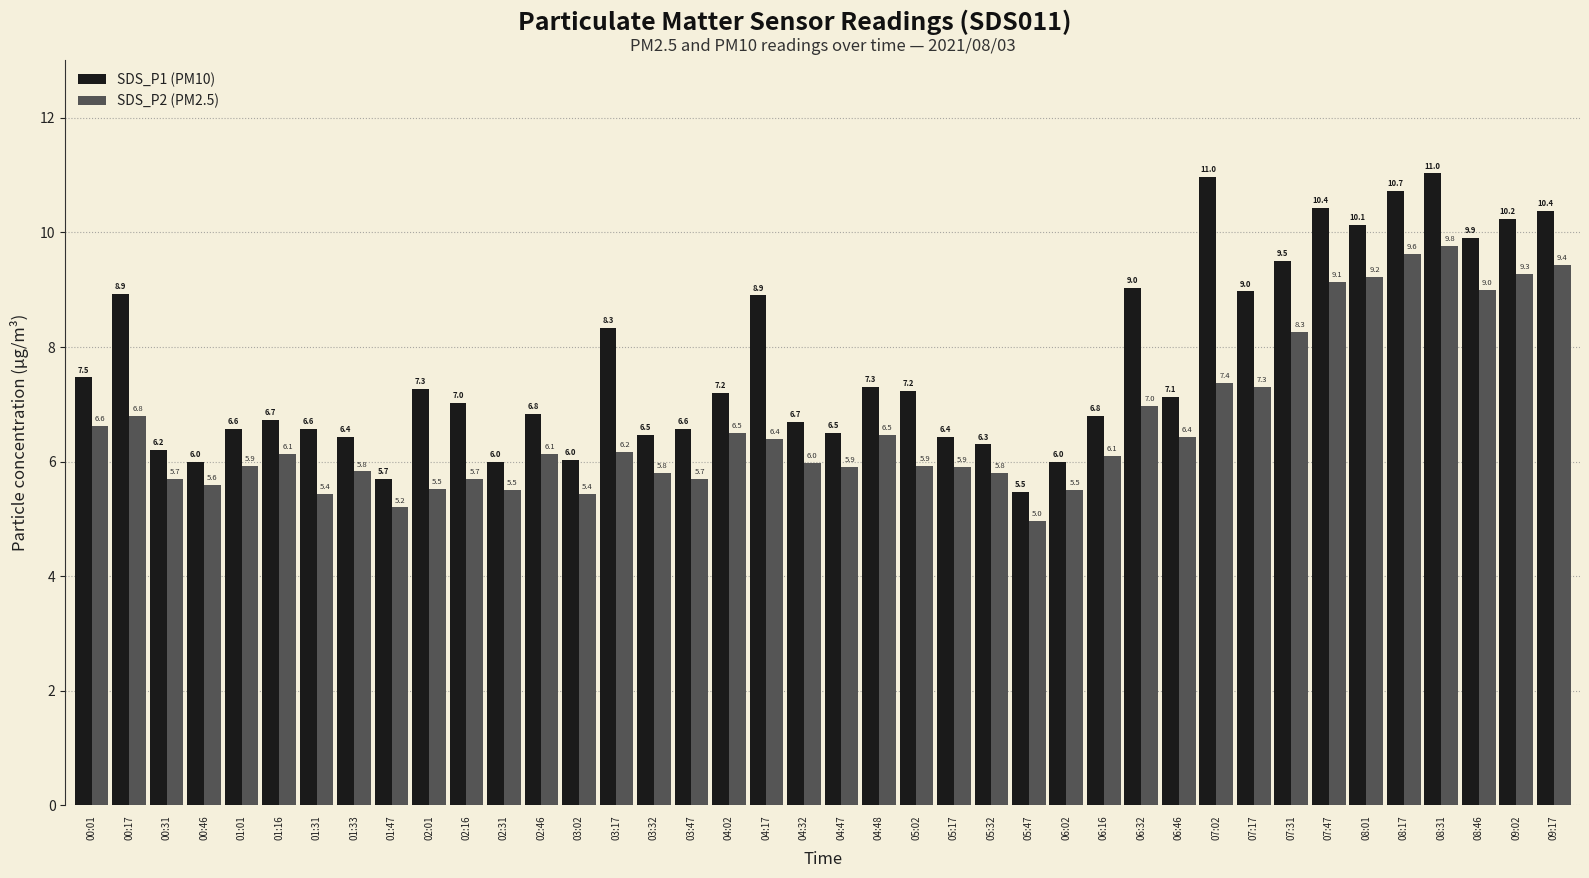

How many groups of bars are there?

40